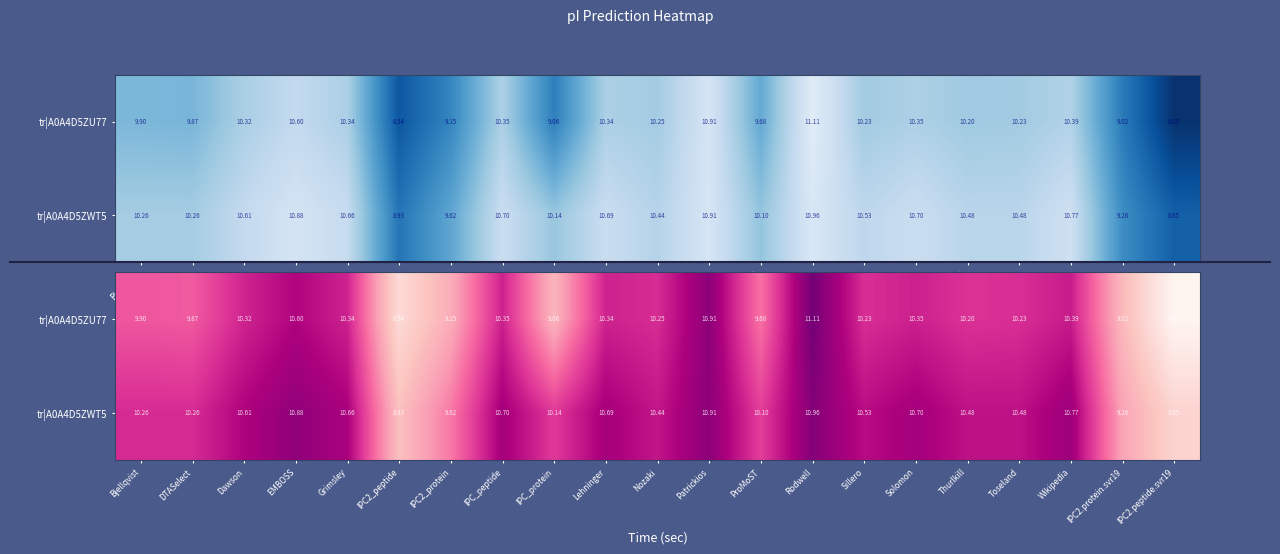

Which series has the largest range (max minus min)?

tr|A0A4D5ZU77